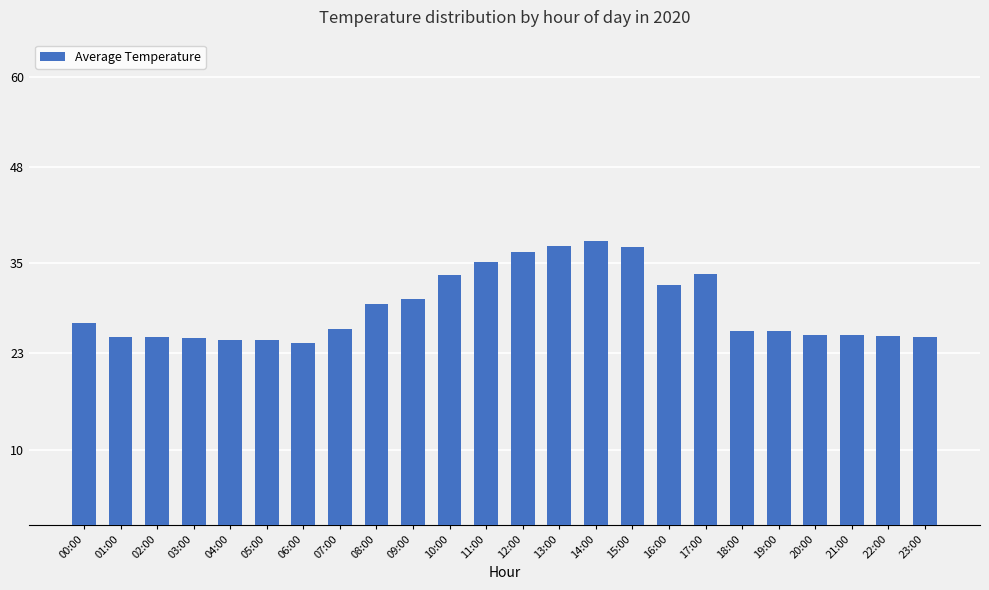

Read the value at 12:00.

36.6